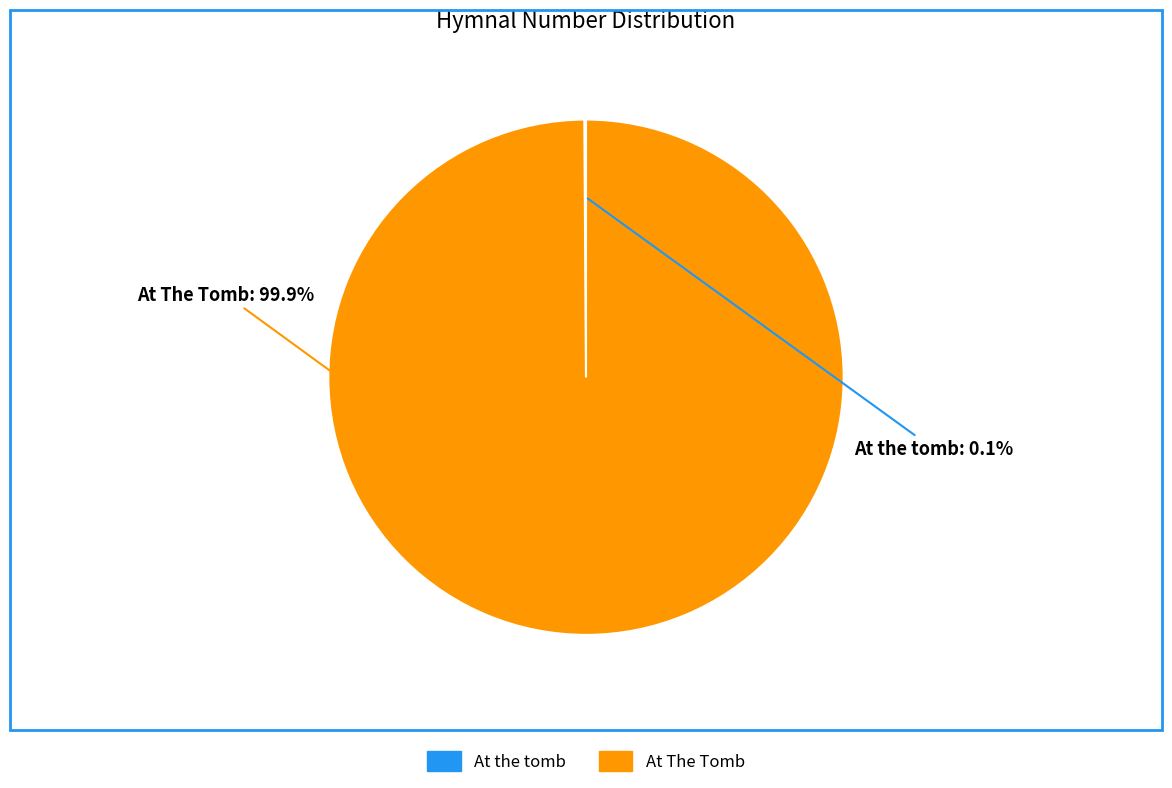

Which category has the biggest portion of the pie?

At The Tomb